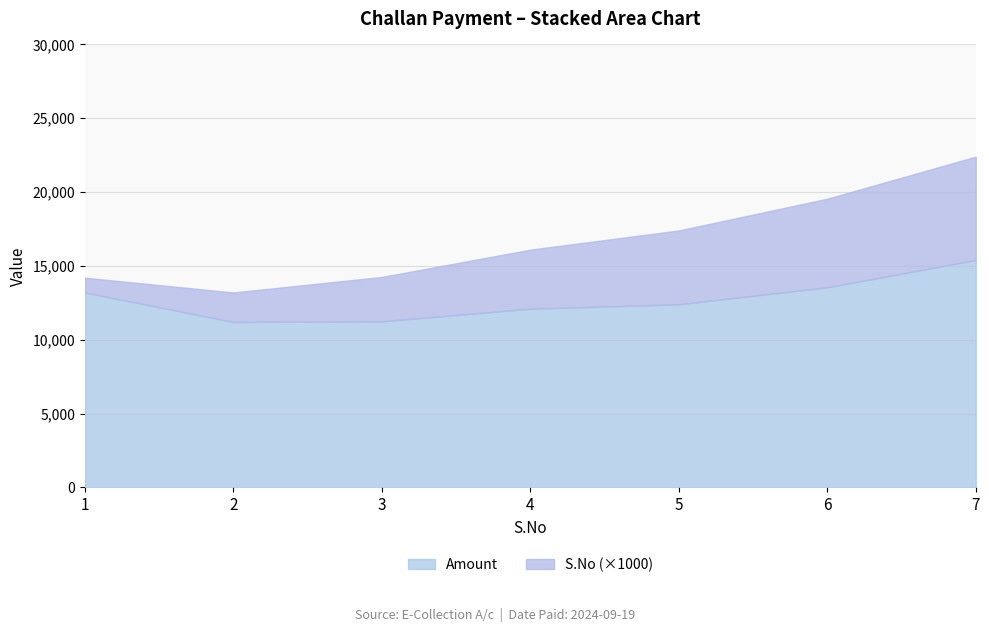

The value of Amount at 6 is 13550. True or false?

True